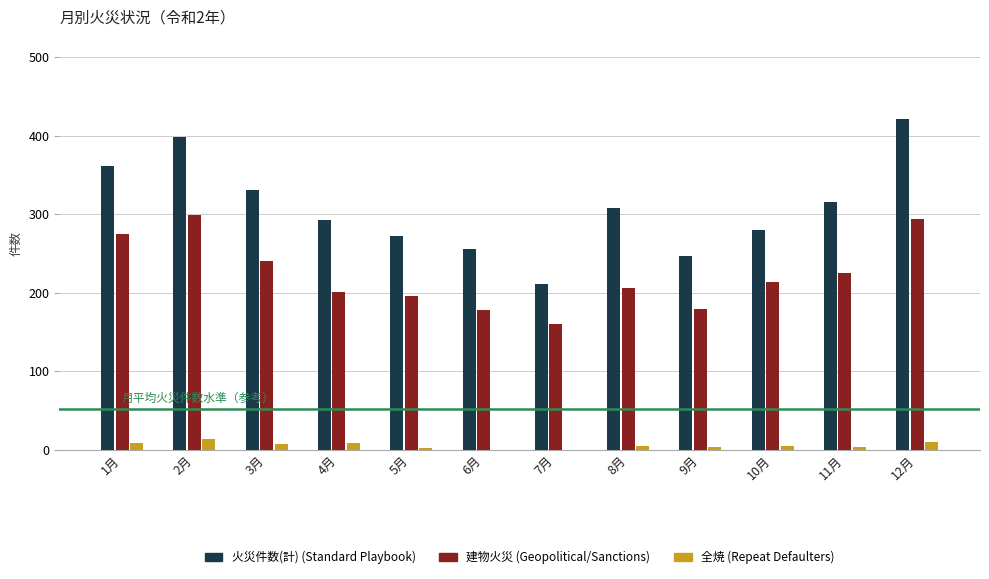

What is the sum of all 全焼 (Repeat Defaulters) values?

63